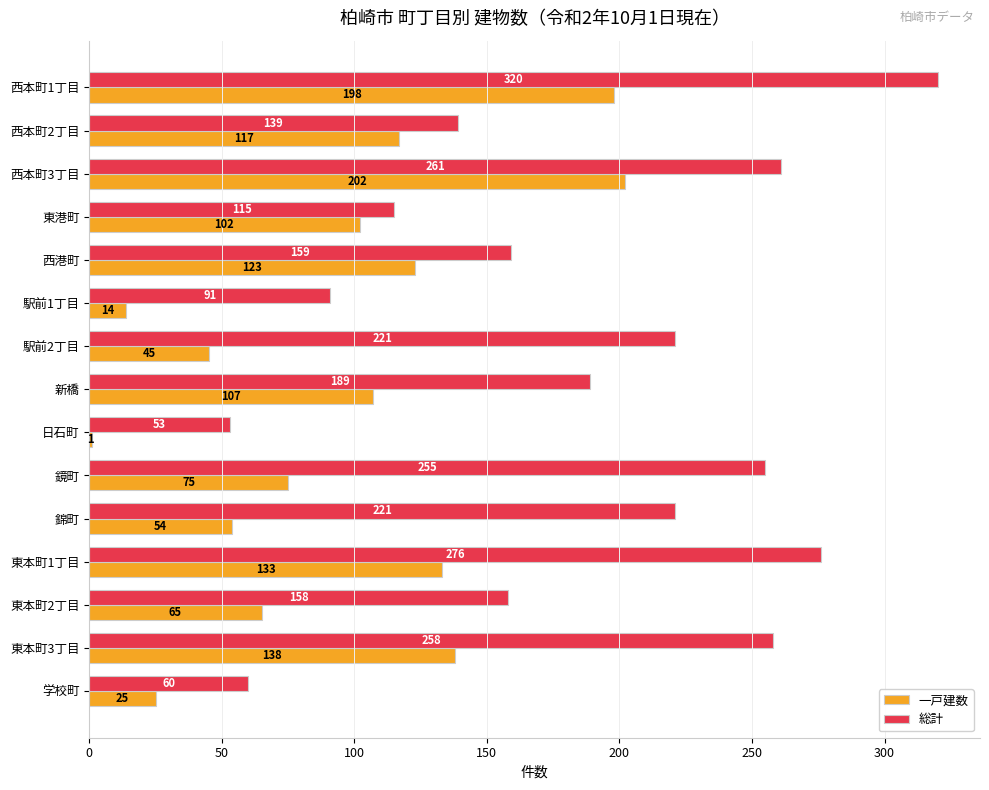

Which series has the largest total across all categories?

総計